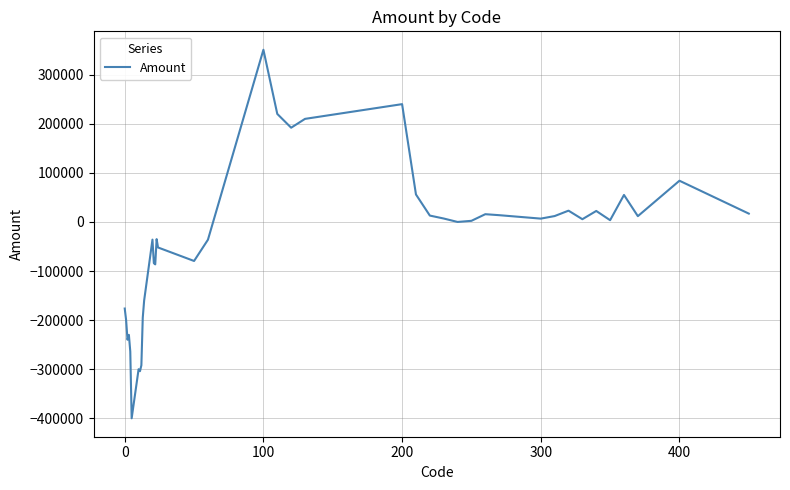

What is the maximum value shown in the chart?

350800